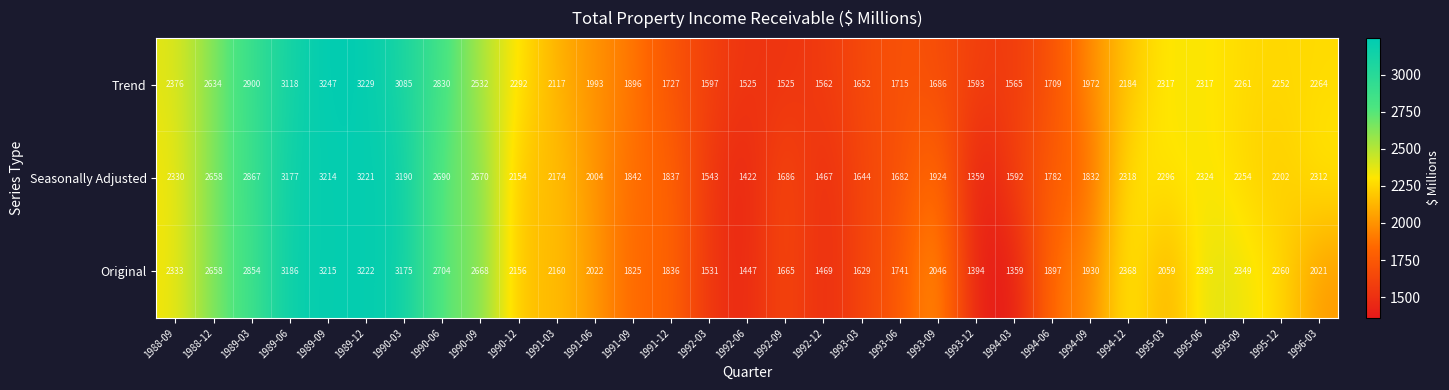

What is the difference between the maximum and second lowest values in the Original series?

1828